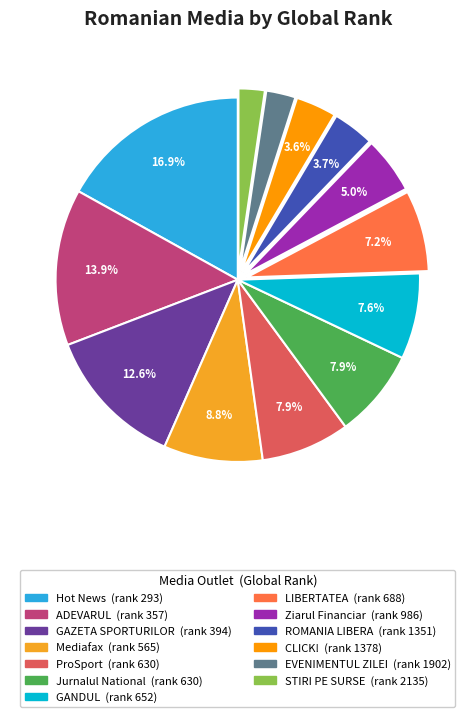

To the nearest percent, what percentage of the pie is ADEVARUL?

14%